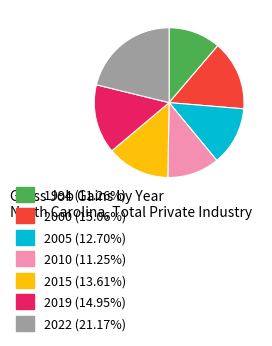

Is there any slice that represents more than half of the pie?

No